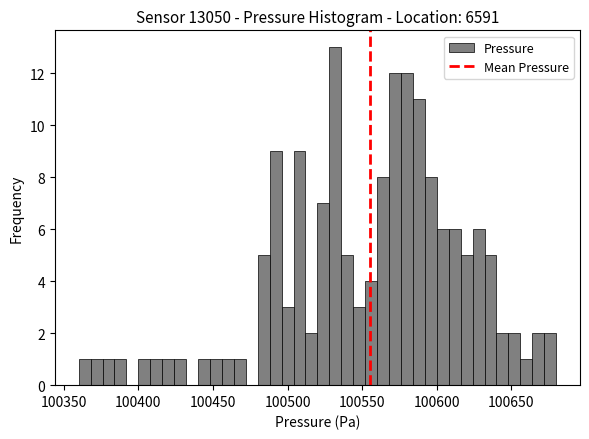

Around what value on the x-axis is the tallest bar? Give the approximate position of its centre, as read against the axis.

100530